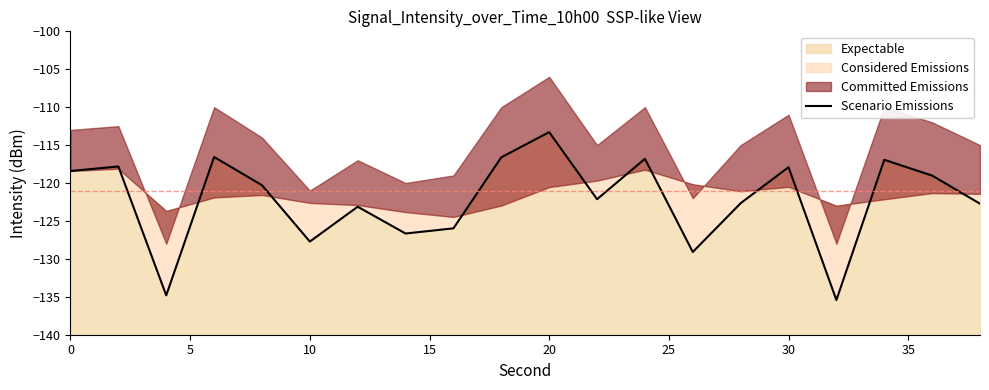

Does the chart display data point markers on the line(s)?

No